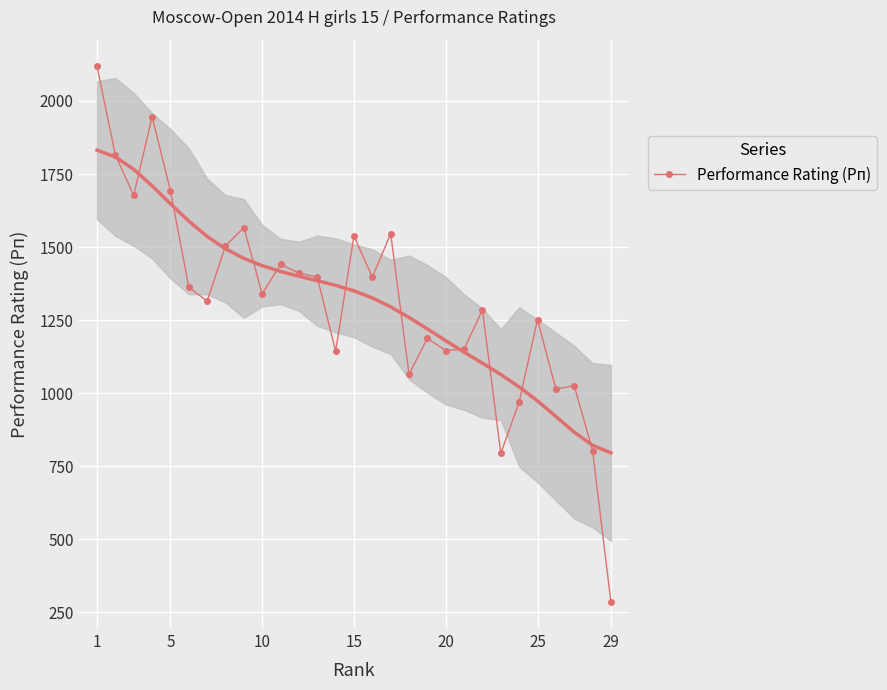

True or false: the data shows 817 at 12.

False